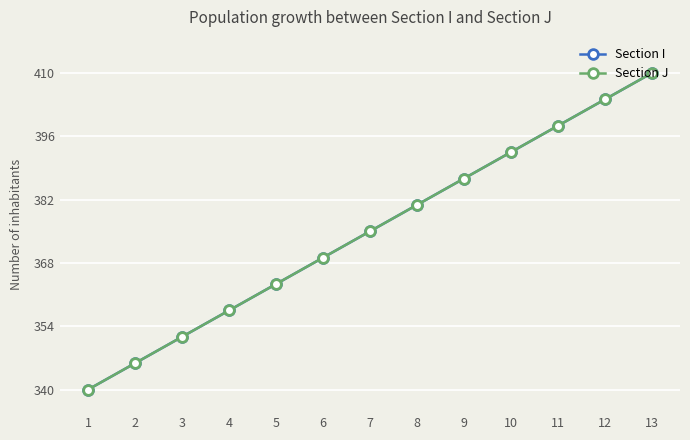

Is this an area chart (filled region under the line)?

No